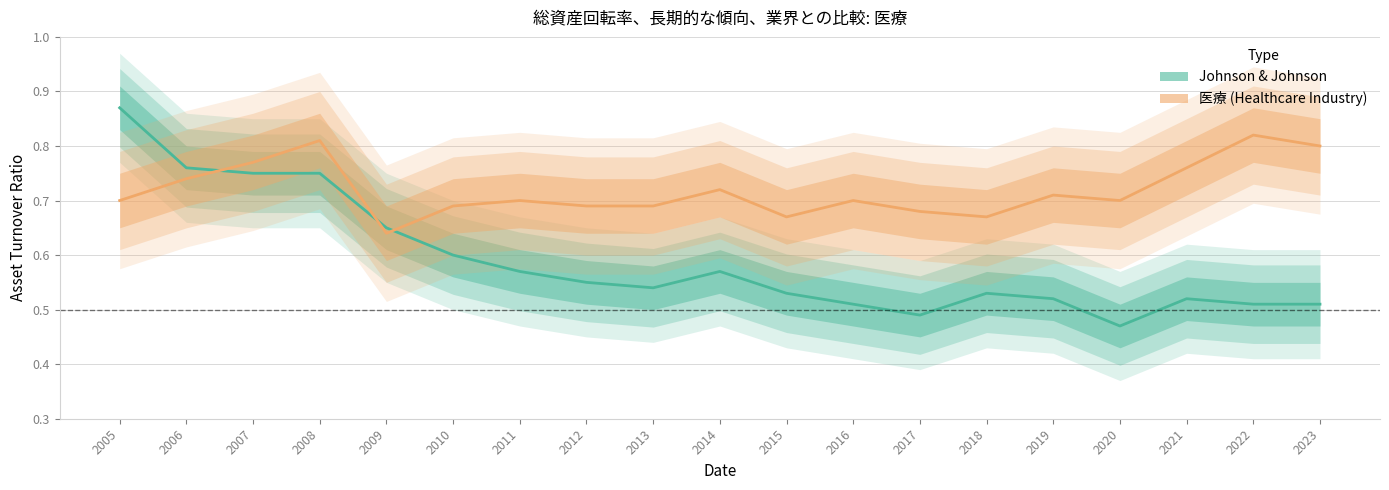

At which category does Johnson & Johnson reach its first local valley?

2013